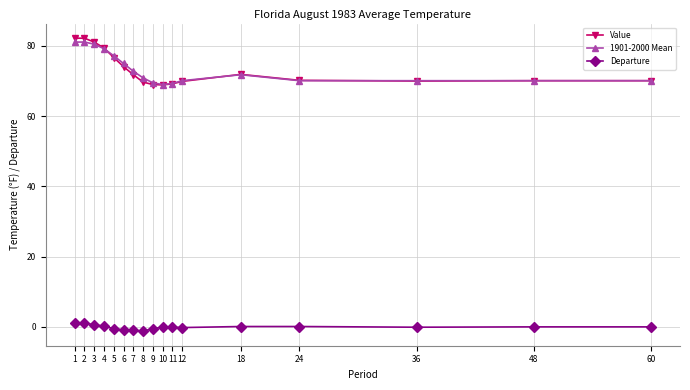

Which series changed the most between 2 and 36?

Value